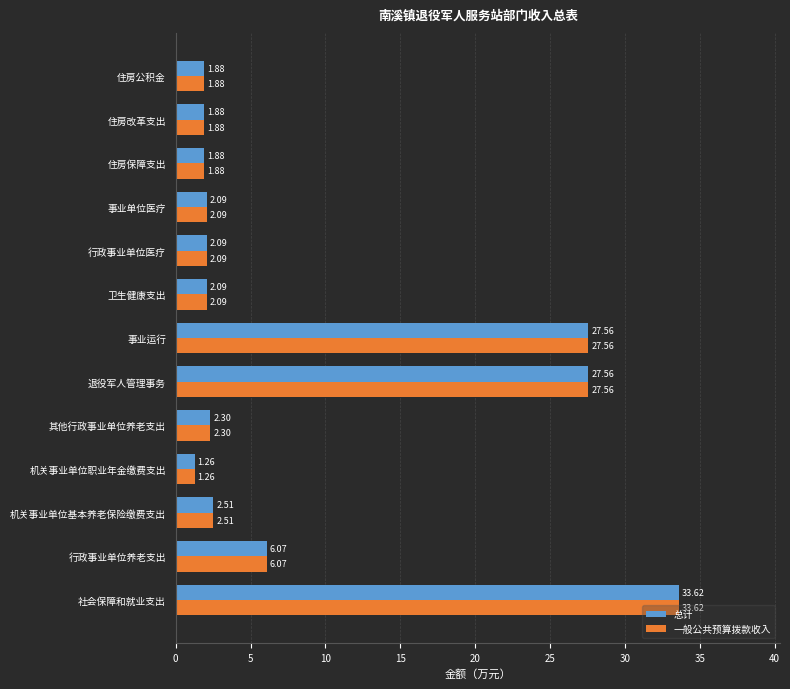

At which category is the sum across all series the highest?

社会保障和就业支出